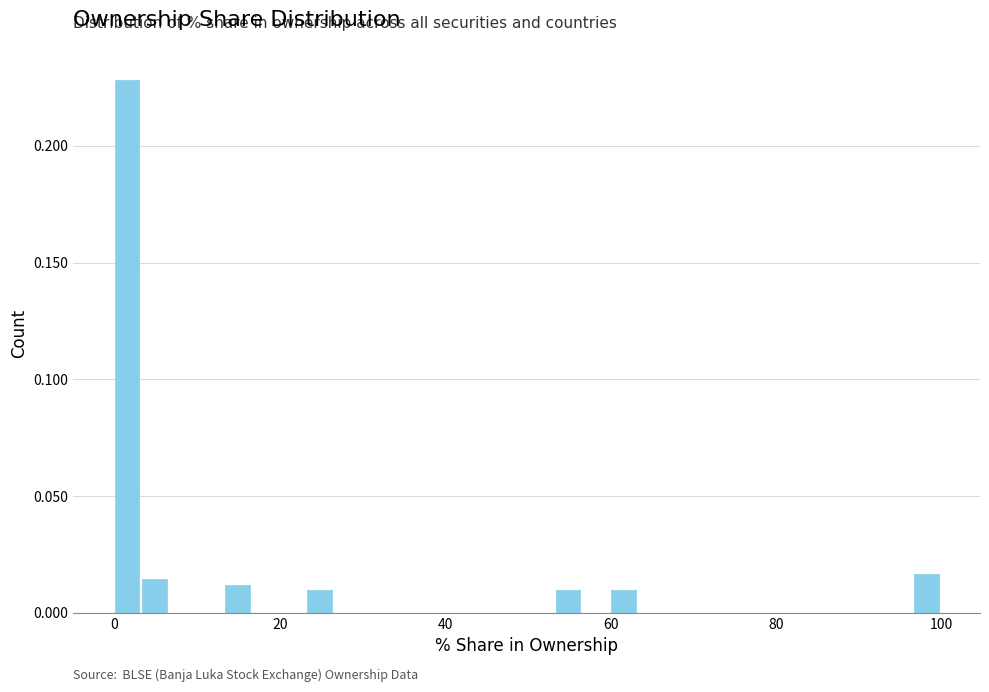

Read against the x-axis, roughly where is the centre of the tallest bar?

2